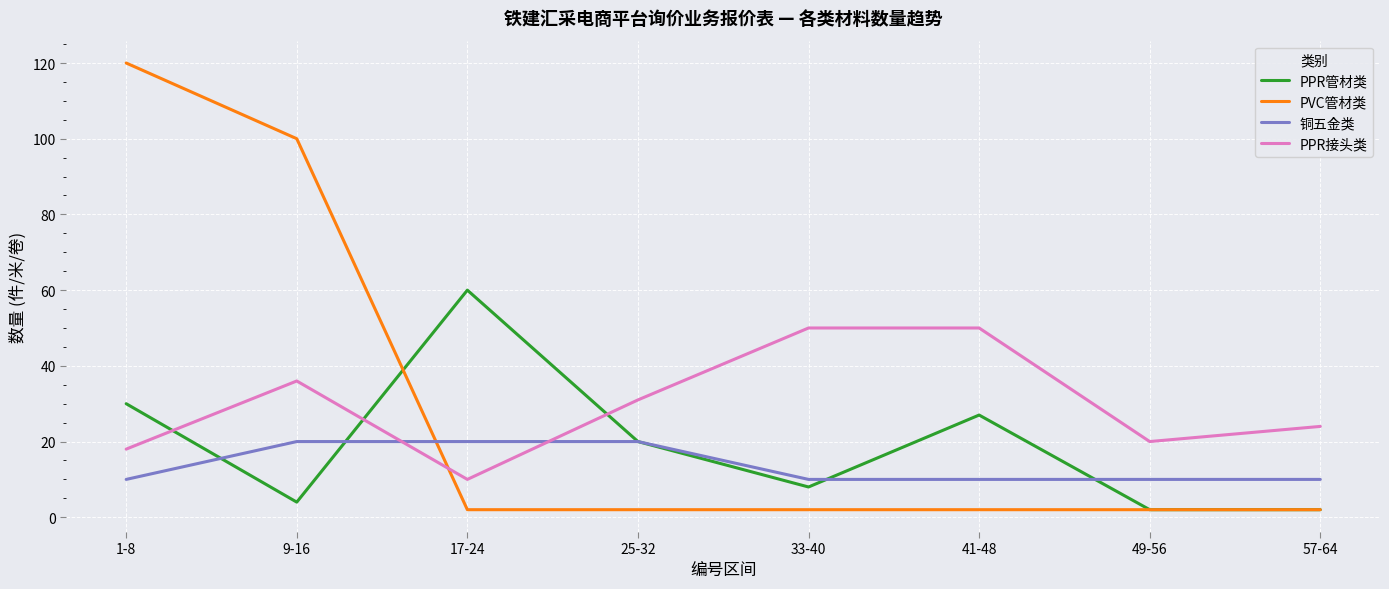

Which series changed the most between 9-16 and 17-24?

PVC管材类